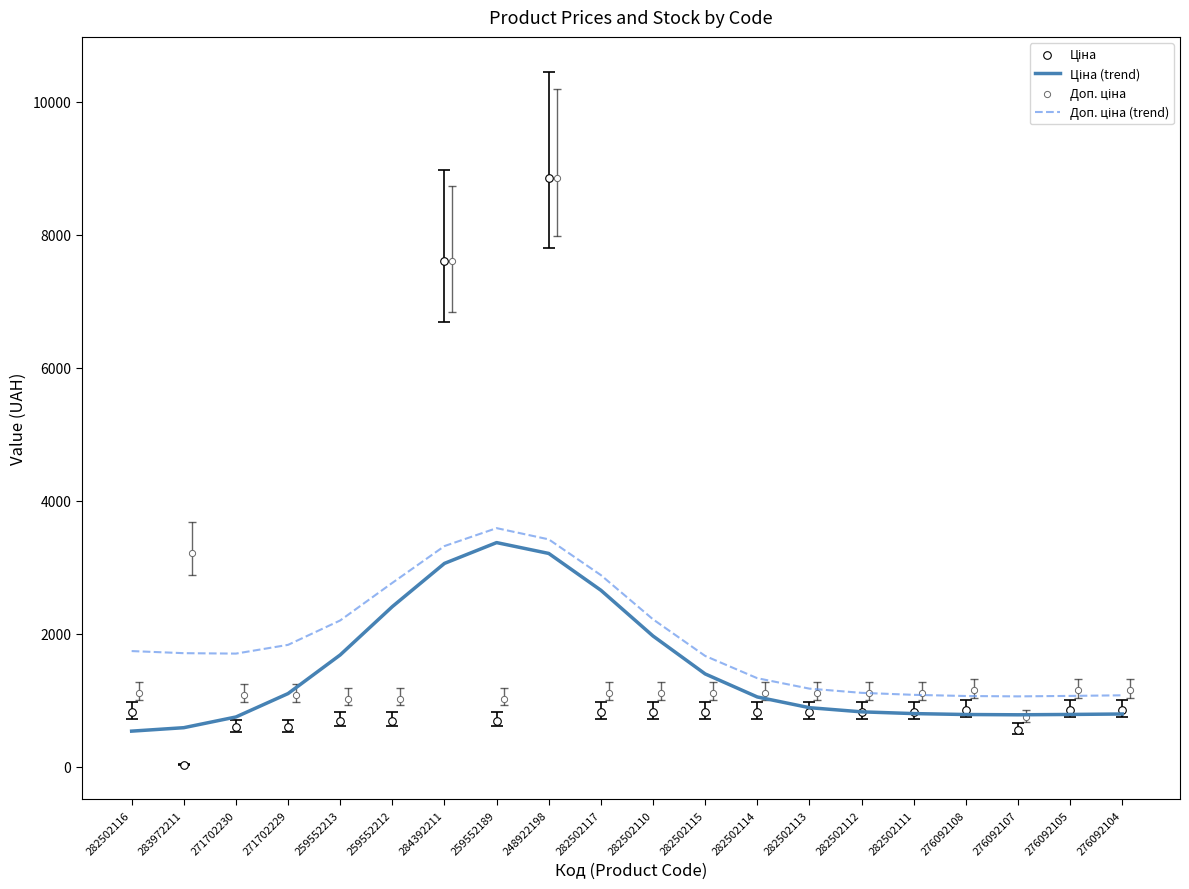

Which series contains the lowest Y value?

Ціна